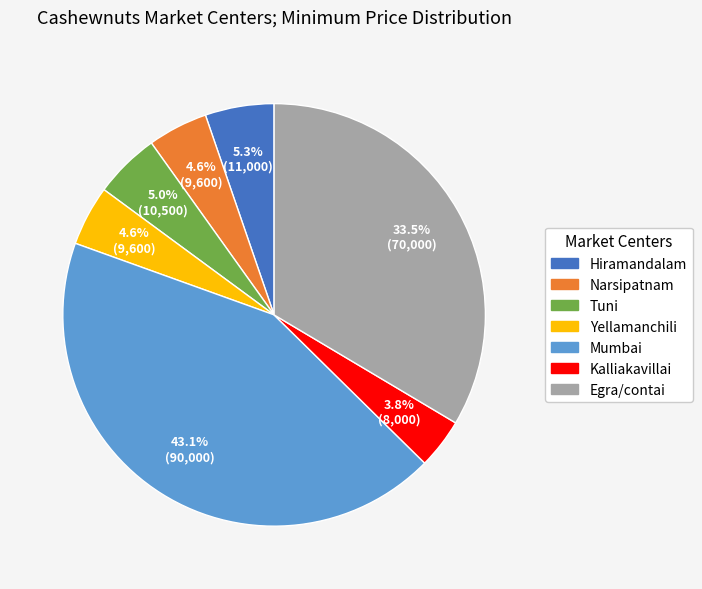

How many slices are in this pie chart?

7